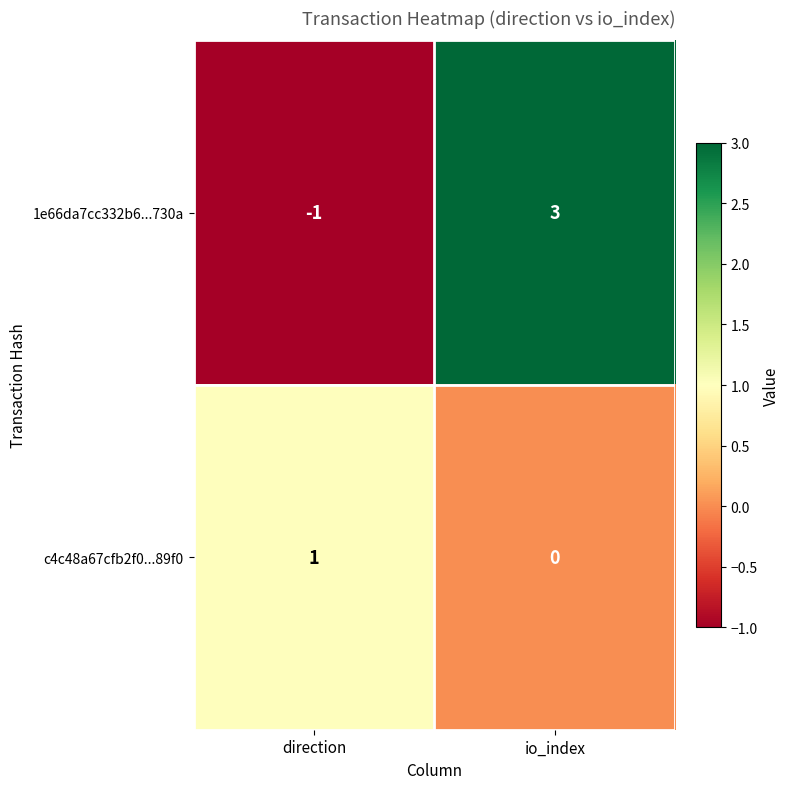

What is the smallest value displayed?

-1